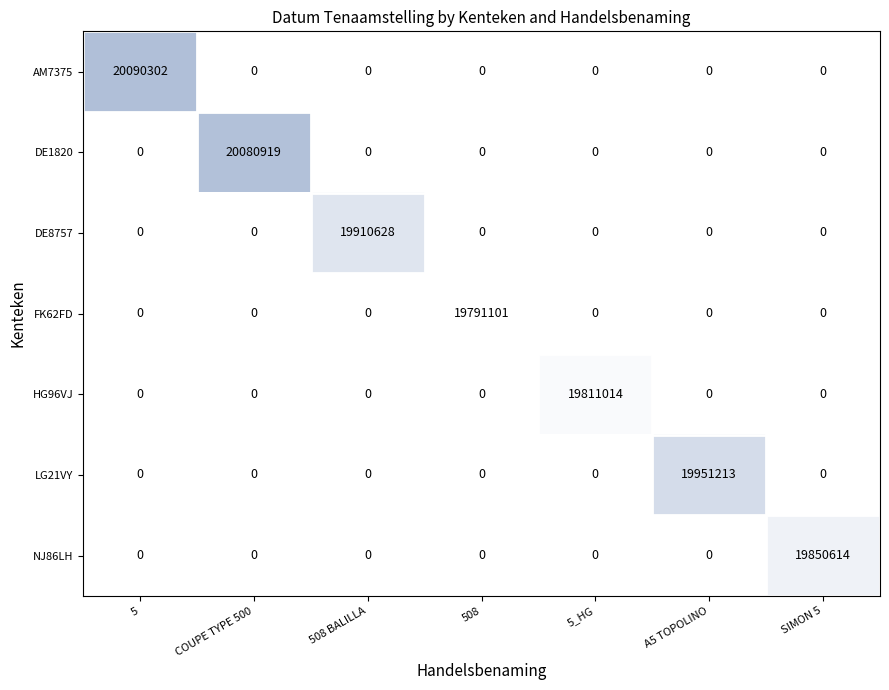

At how many categories does at least one series exceed 18788850?

7